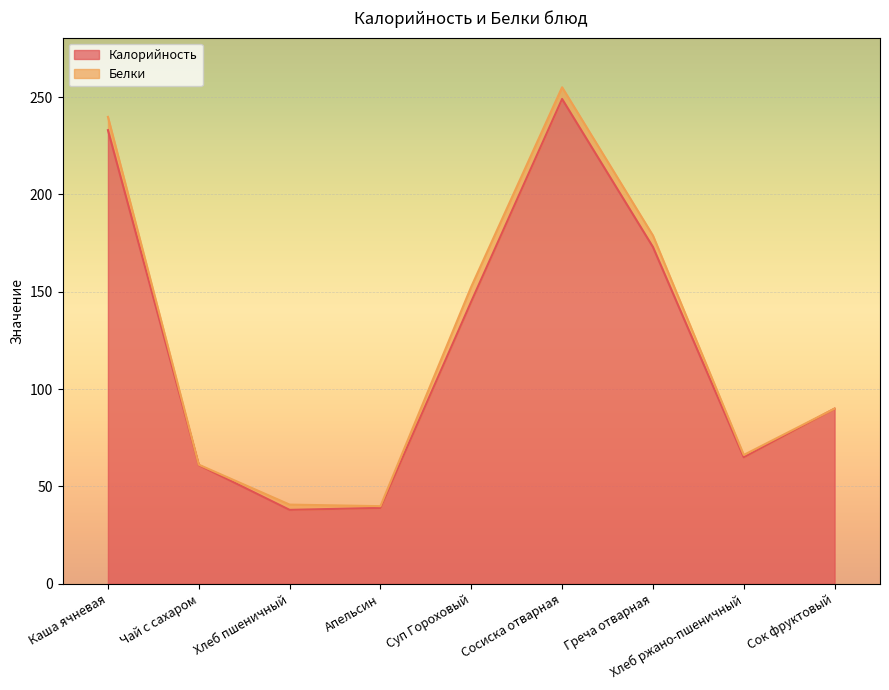

What is the average value?

121